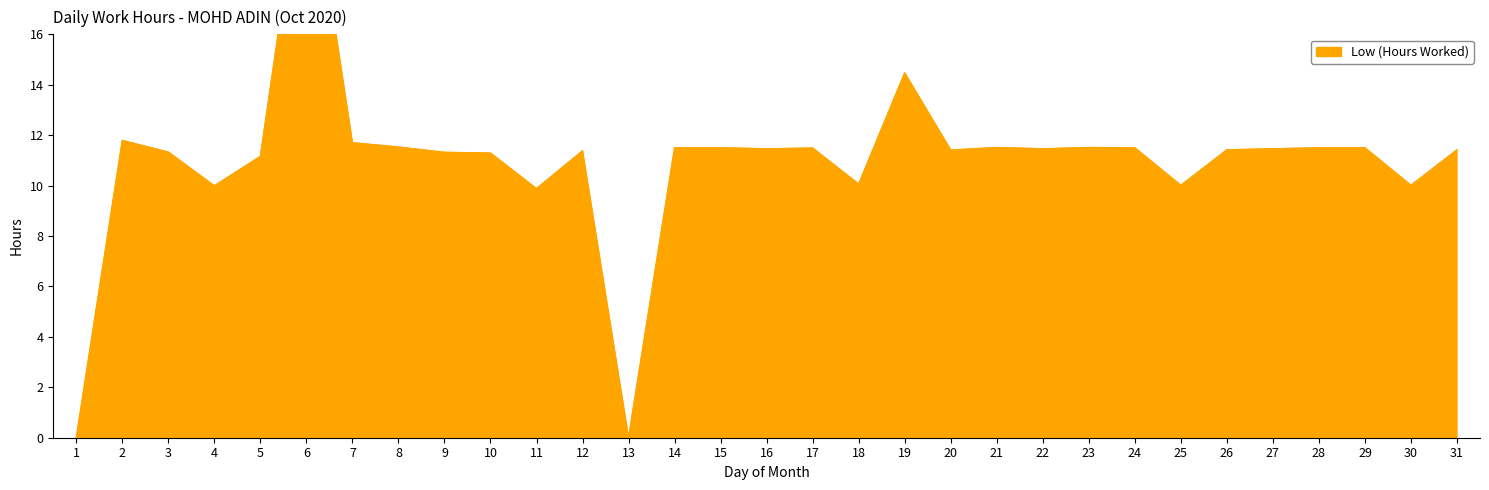

What is the maximum value shown in the chart?

23.7